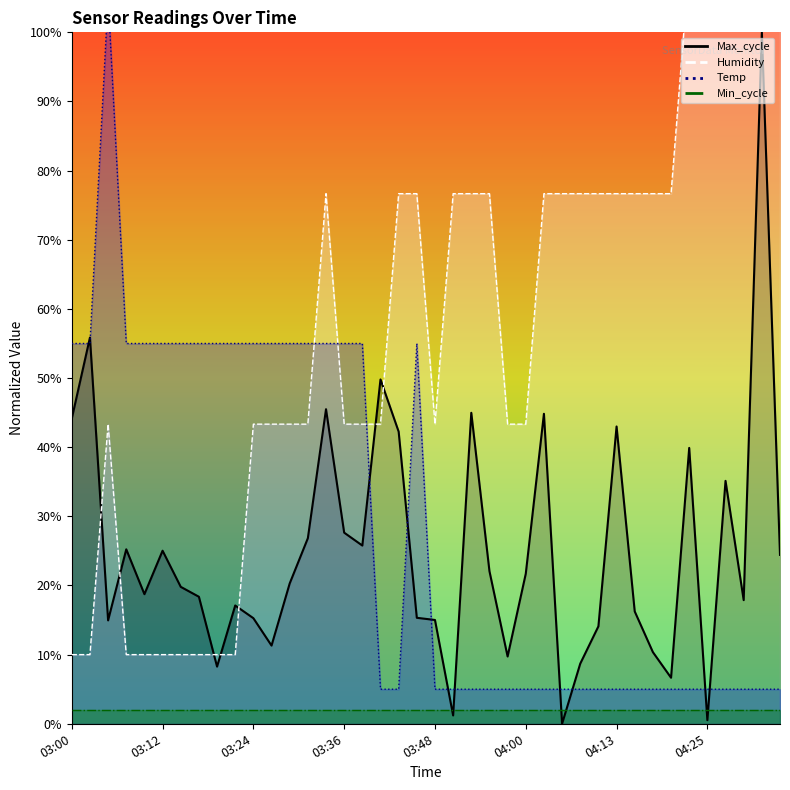

What is the sum of the Temp values at 04:22 and 03:53?

10.0